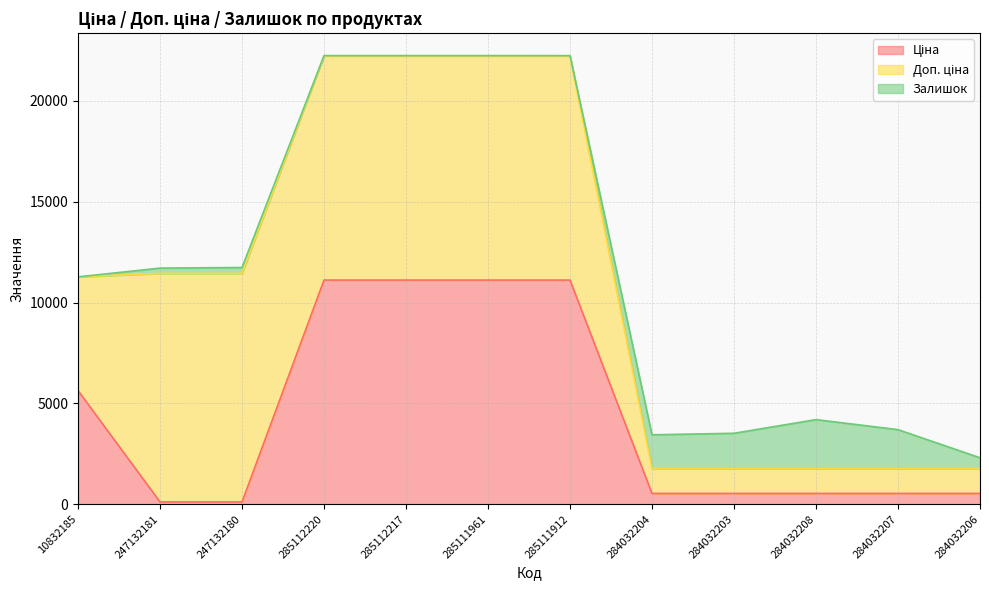

How many data points in Доп. ціна are less than 11113?

6